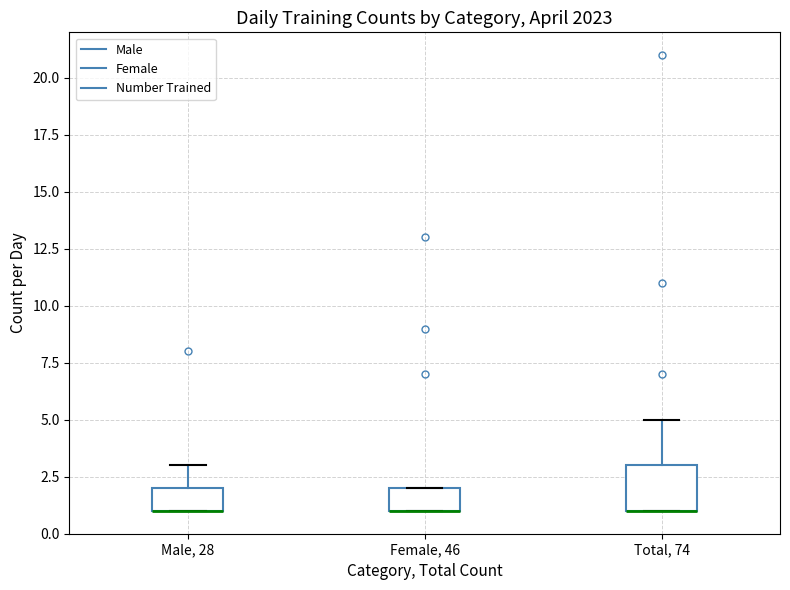

Reading left to right, read every box against the y-axis: the position of its median line, the range the box covers, and the ends of its whiskers. The values are not printed on the chart, so give them approximately, as read against the axis.

Male, 28: median 1 (drawn on the box's lower edge), box 1 to 2, whiskers 1 to 3
Female, 46: median 1 (drawn on the box's lower edge), box 1 to 2, whiskers 1 to 2
Total, 74: median 1 (drawn on the box's lower edge), box 1 to 3, whiskers 1 to 5